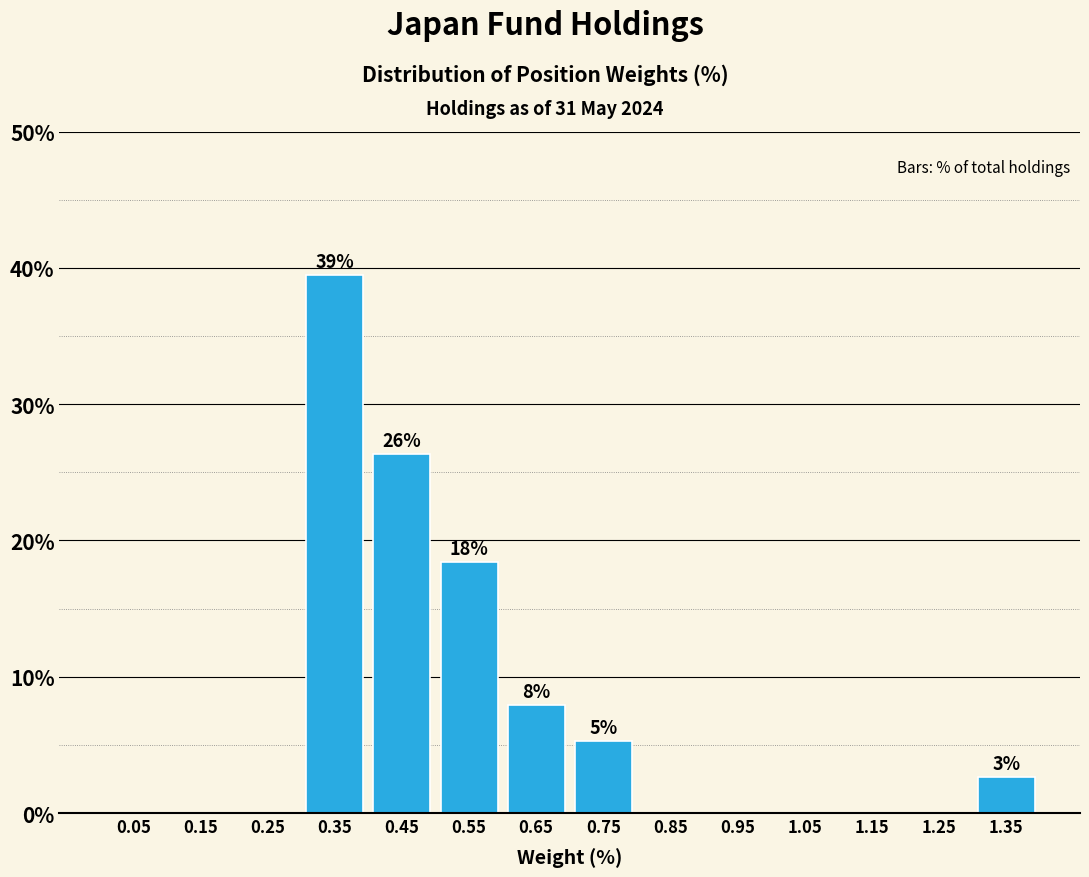

Over which range of the x-axis is the bar tallest?

0.3 to 0.4